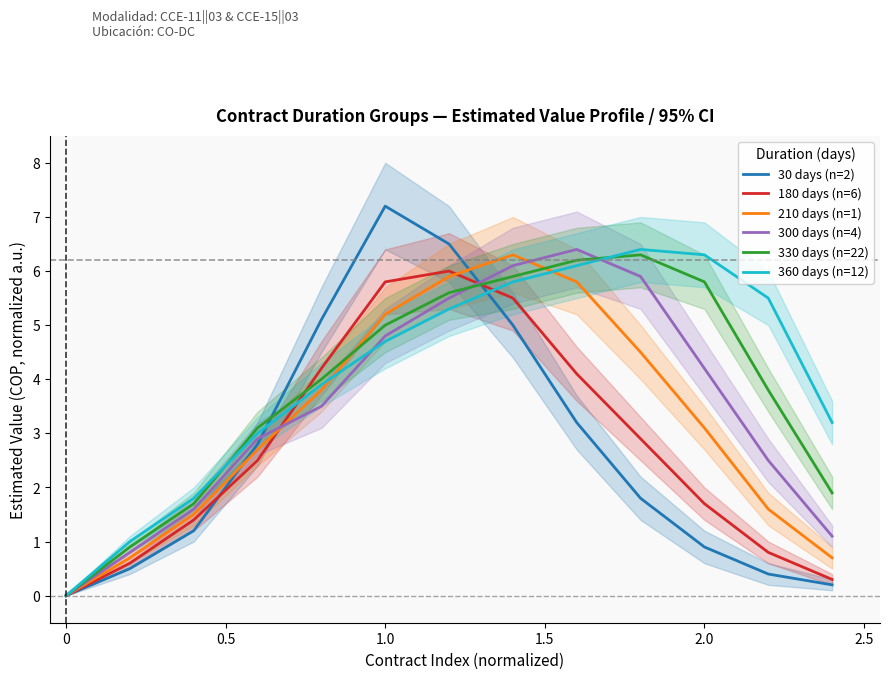

What is the difference between the second highest and second lowest values in the 360 days (n=12) series?

5.3